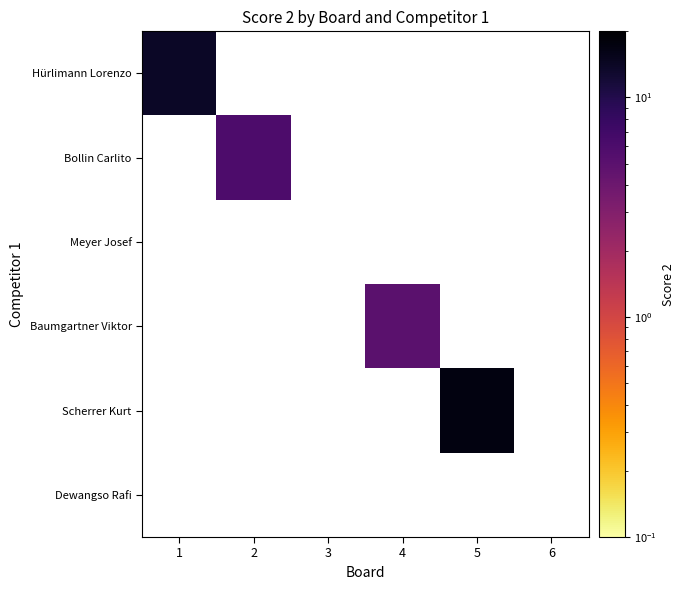

What is the greatest value displayed?

17.0